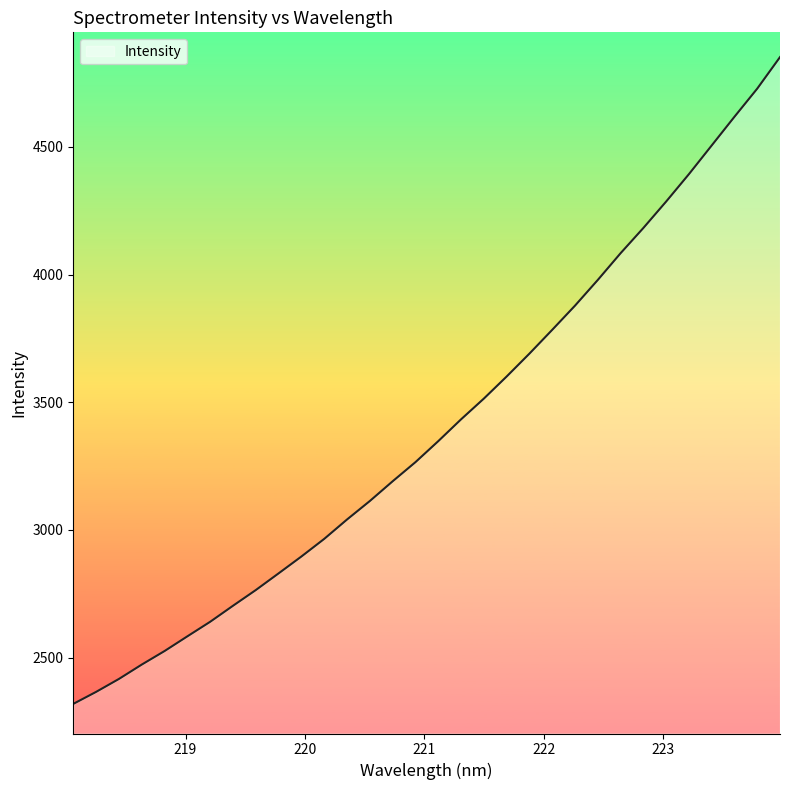

How many lines are shown in the chart?

1